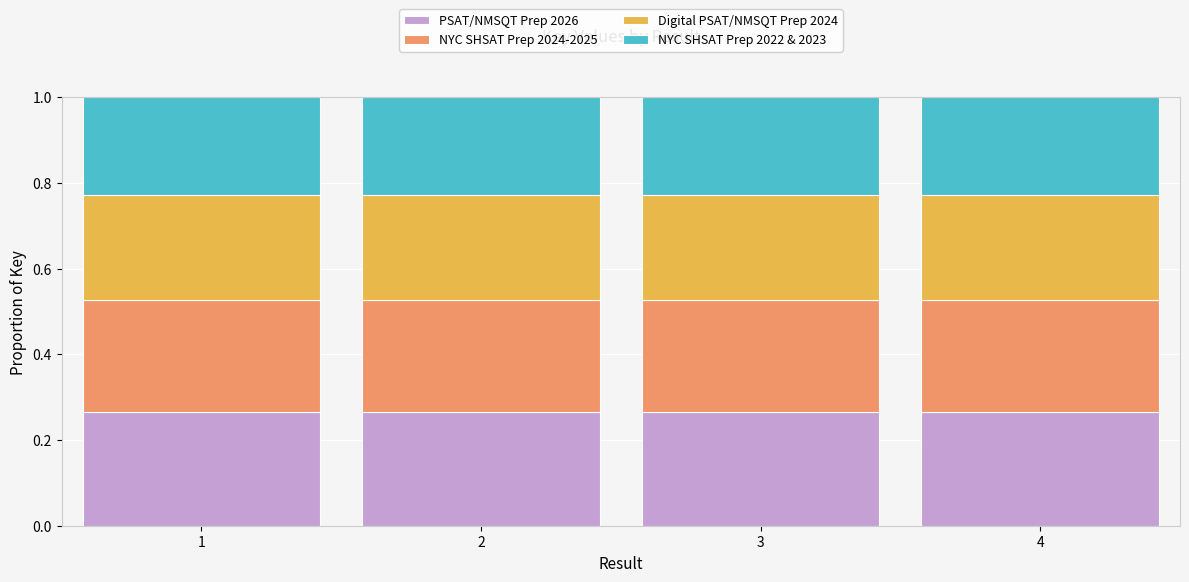

What is the total value across all series at 4?

1.0